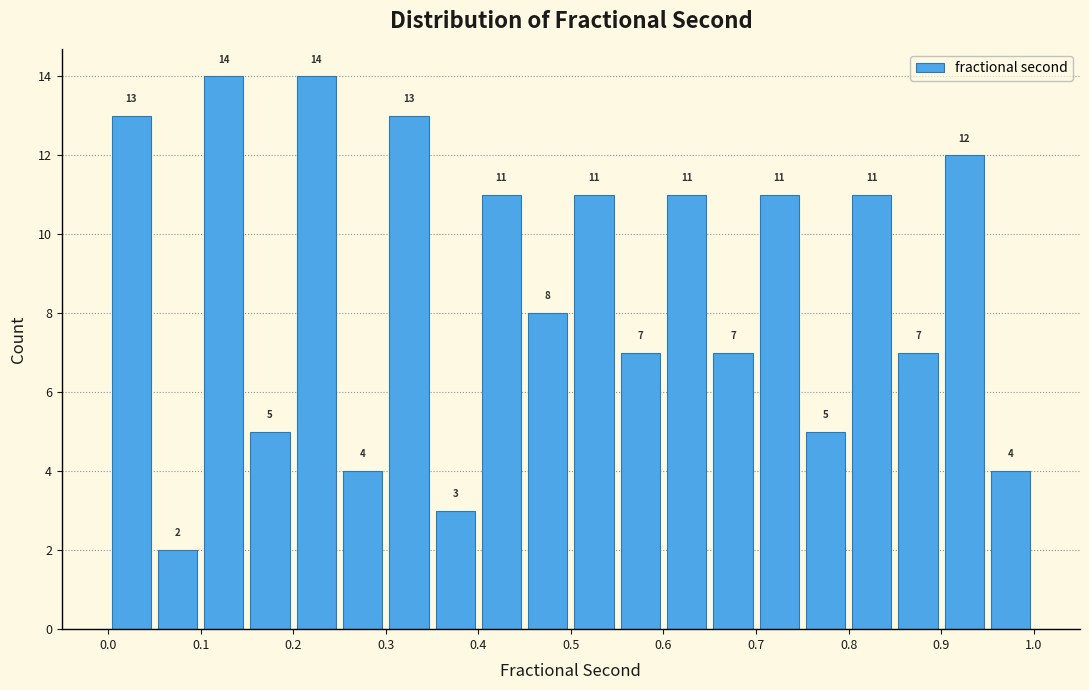

How tall is the bar that spans 0.70 to 0.75 on the x-axis?

11